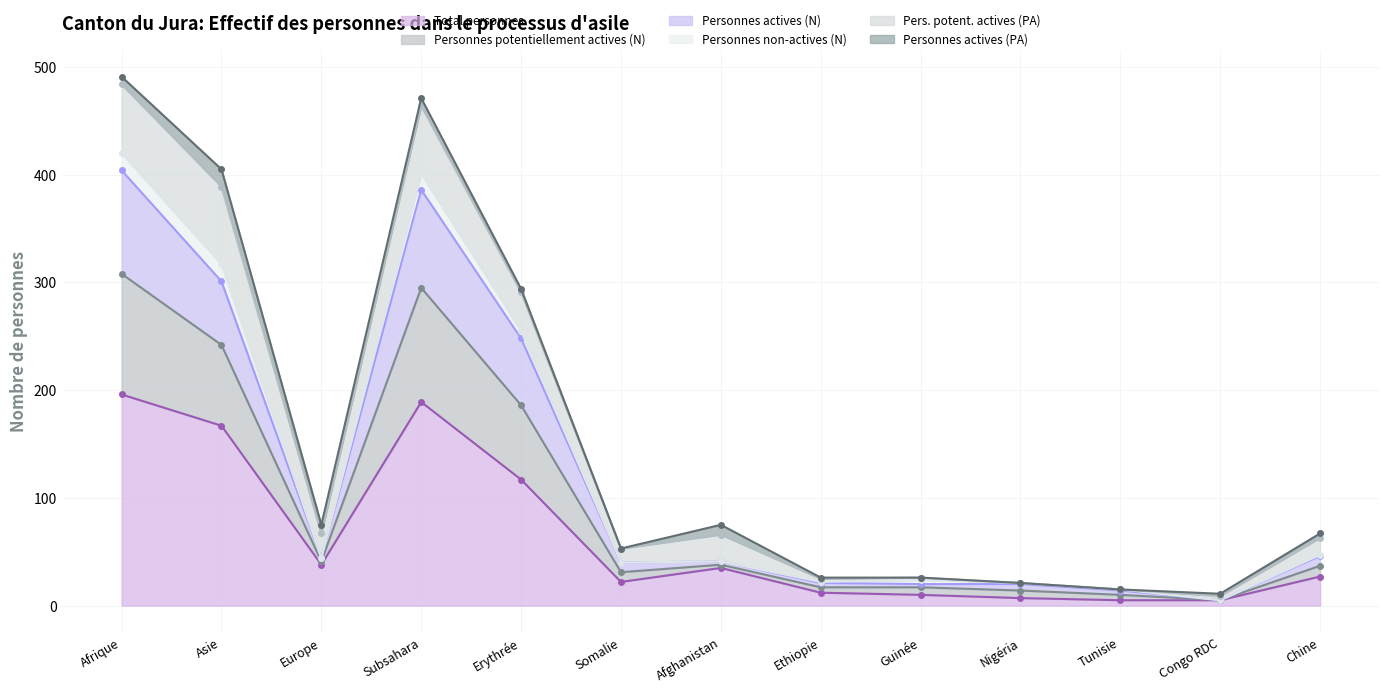

The Personnes potentiellement actives (N) series shows 108 at Erythrée. True or false?

False